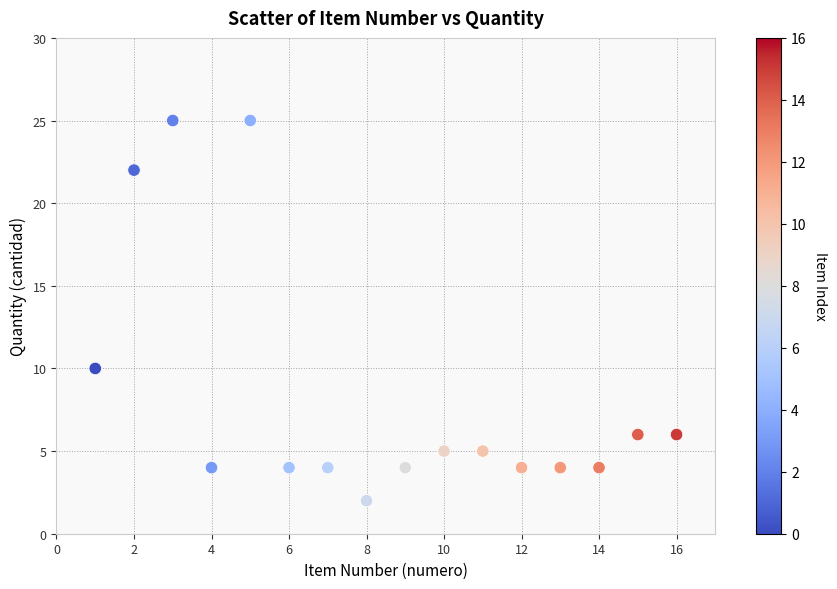

What is the range of X values (max minus min)?

15